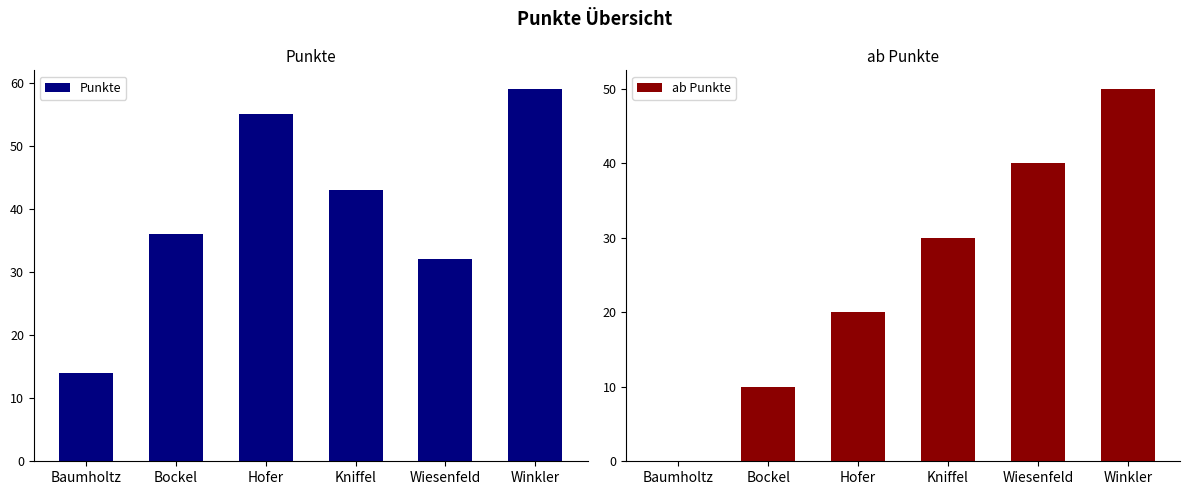

Which series changed the most between Baumholtz and Kniffel?

ab Punkte